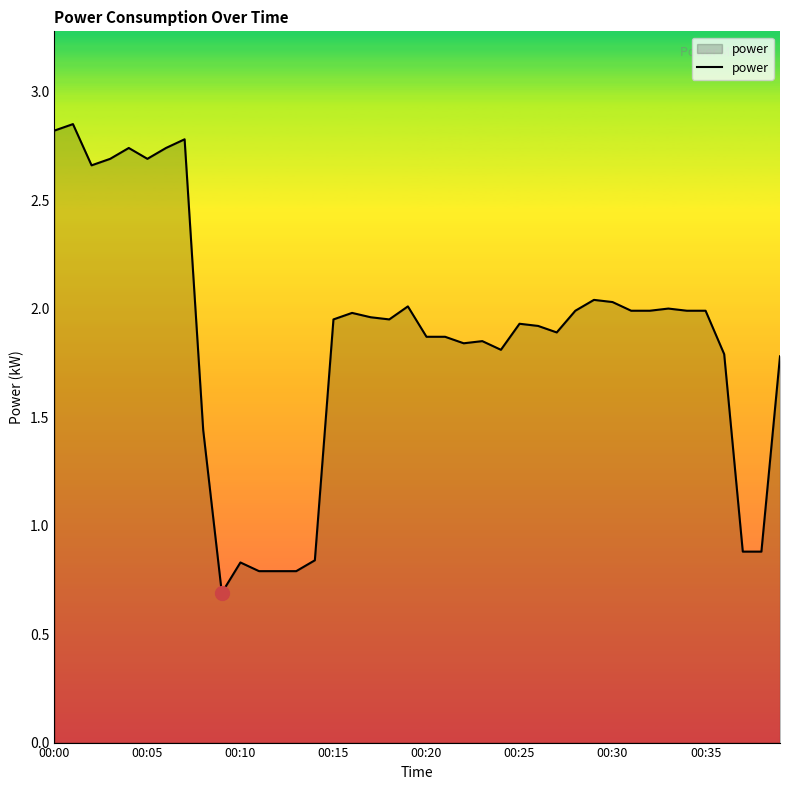

What is the smallest value displayed?

0.7